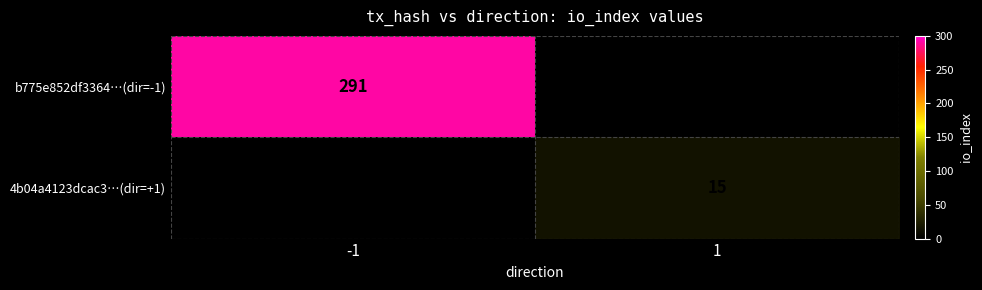

Which has a higher value, 1 or -1?

-1